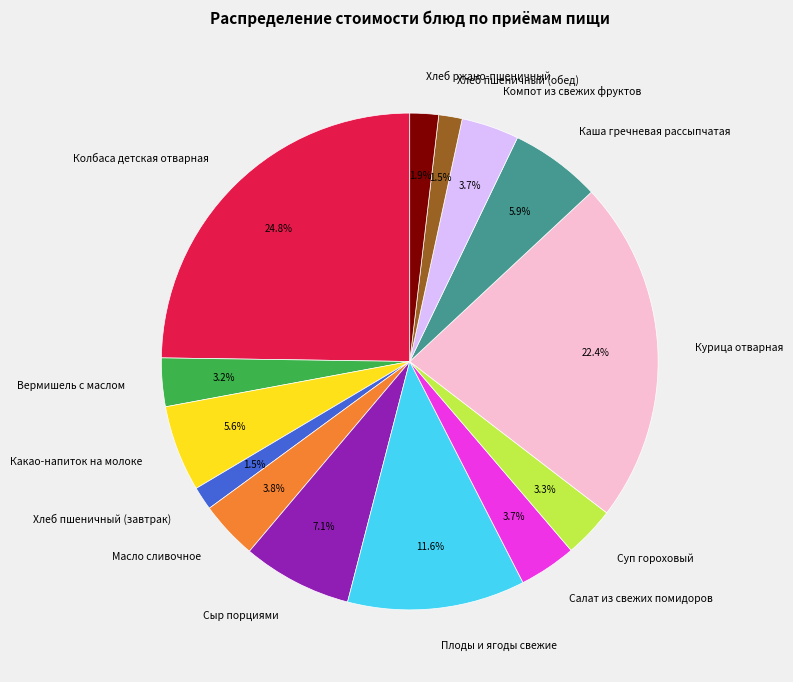

Is Хлеб пшеничный (обед) the majority of the pie?

No